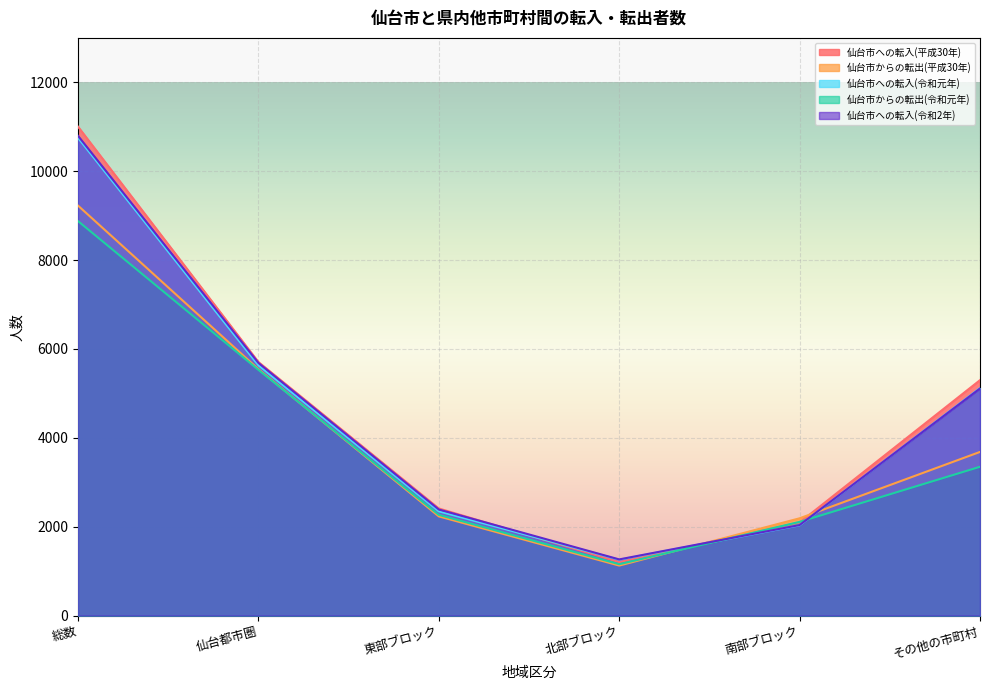

Which has a higher value, 東部ブロック or 総数?

総数